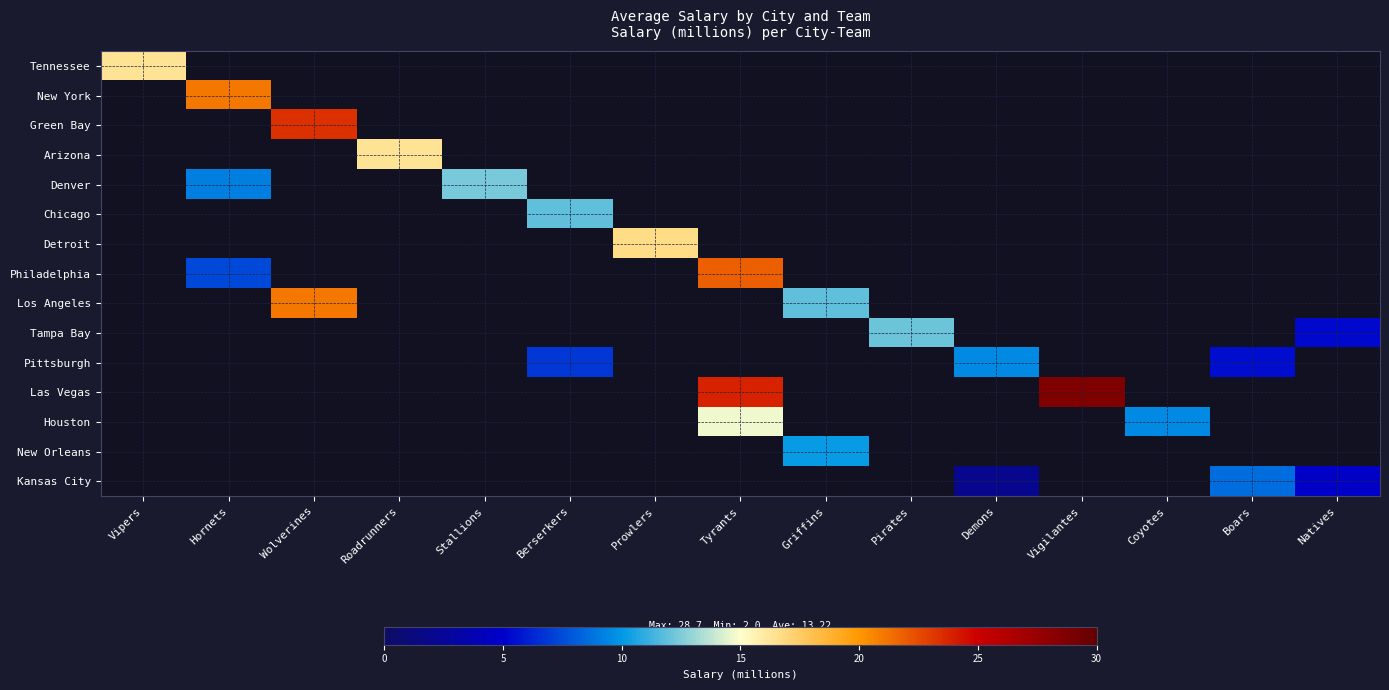

Reading right to left, list all the values displayed in this chart.

Tennessee: Natives=0.0	Boars=0.0	Coyotes=0.0	Vigilantes=0.0	Demons=0.0	Pirates=0.0	Griffins=0.0	Tyrants=0.0	Prowlers=0.0	Berserkers=0.0	Stallions=0.0	Roadrunners=0.0	Wolverines=0.0	Hornets=0.0	Vipers=16.3
New York: Natives=0.0	Boars=0.0	Coyotes=0.0	Vigilantes=0.0	Demons=0.0	Pirates=0.0	Griffins=0.0	Tyrants=0.0	Prowlers=0.0	Berserkers=0.0	Stallions=0.0	Roadrunners=0.0	Wolverines=0.0	Hornets=21.0	Vipers=0.0
Green Bay: Natives=0.0	Boars=0.0	Coyotes=0.0	Vigilantes=0.0	Demons=0.0	Pirates=0.0	Griffins=0.0	Tyrants=0.0	Prowlers=0.0	Berserkers=0.0	Stallions=0.0	Roadrunners=0.0	Wolverines=23.4	Hornets=0.0	Vipers=0.0
Arizona: Natives=0.0	Boars=0.0	Coyotes=0.0	Vigilantes=0.0	Demons=0.0	Pirates=0.0	Griffins=0.0	Tyrants=0.0	Prowlers=0.0	Berserkers=0.0	Stallions=0.0	Roadrunners=16.3	Wolverines=0.0	Hornets=0.0	Vipers=0.0
Denver: Natives=0.0	Boars=0.0	Coyotes=0.0	Vigilantes=0.0	Demons=0.0	Pirates=0.0	Griffins=0.0	Tyrants=0.0	Prowlers=0.0	Berserkers=0.0	Stallions=12.4	Roadrunners=0.0	Wolverines=0.0	Hornets=9.2	Vipers=0.0
Chicago: Natives=0.0	Boars=0.0	Coyotes=0.0	Vigilantes=0.0	Demons=0.0	Pirates=0.0	Griffins=0.0	Tyrants=0.0	Prowlers=0.0	Berserkers=11.9	Stallions=0.0	Roadrunners=0.0	Wolverines=0.0	Hornets=0.0	Vipers=0.0
Detroit: Natives=0.0	Boars=0.0	Coyotes=0.0	Vigilantes=0.0	Demons=0.0	Pirates=0.0	Griffins=0.0	Tyrants=0.0	Prowlers=16.7	Berserkers=0.0	Stallions=0.0	Roadrunners=0.0	Wolverines=0.0	Hornets=0.0	Vipers=0.0
Philadelphia: Natives=0.0	Boars=0.0	Coyotes=0.0	Vigilantes=0.0	Demons=0.0	Pirates=0.0	Griffins=0.0	Tyrants=21.9	Prowlers=0.0	Berserkers=0.0	Stallions=0.0	Roadrunners=0.0	Wolverines=0.0	Hornets=7.4	Vipers=0.0
Los Angeles: Natives=0.0	Boars=0.0	Coyotes=0.0	Vigilantes=0.0	Demons=0.0	Pirates=0.0	Griffins=11.9	Tyrants=0.0	Prowlers=0.0	Berserkers=0.0	Stallions=0.0	Roadrunners=0.0	Wolverines=21.0	Hornets=0.0	Vipers=0.0
Tampa Bay: Natives=5.3	Boars=0.0	Coyotes=0.0	Vigilantes=0.0	Demons=0.0	Pirates=12.1	Griffins=0.0	Tyrants=0.0	Prowlers=0.0	Berserkers=0.0	Stallions=0.0	Roadrunners=0.0	Wolverines=0.0	Hornets=0.0	Vipers=0.0
Pittsburgh: Natives=0.0	Boars=5.4	Coyotes=0.0	Vigilantes=0.0	Demons=9.5	Pirates=0.0	Griffins=0.0	Tyrants=0.0	Prowlers=0.0	Berserkers=6.8	Stallions=0.0	Roadrunners=0.0	Wolverines=0.0	Hornets=0.0	Vipers=0.0
Las Vegas: Natives=0.0	Boars=0.0	Coyotes=0.0	Vigilantes=28.7	Demons=0.0	Pirates=0.0	Griffins=0.0	Tyrants=23.8	Prowlers=0.0	Berserkers=0.0	Stallions=0.0	Roadrunners=0.0	Wolverines=0.0	Hornets=0.0	Vipers=0.0
Houston: Natives=0.0	Boars=0.0	Coyotes=9.5	Vigilantes=0.0	Demons=0.0	Pirates=0.0	Griffins=0.0	Tyrants=14.7	Prowlers=0.0	Berserkers=0.0	Stallions=0.0	Roadrunners=0.0	Wolverines=0.0	Hornets=0.0	Vipers=0.0
New Orleans: Natives=0.0	Boars=0.0	Coyotes=0.0	Vigilantes=0.0	Demons=0.0	Pirates=0.0	Griffins=10.1	Tyrants=0.0	Prowlers=0.0	Berserkers=0.0	Stallions=0.0	Roadrunners=0.0	Wolverines=0.0	Hornets=0.0	Vipers=0.0
Kansas City: Natives=4.7	Boars=8.6	Coyotes=0.0	Vigilantes=0.0	Demons=2.0	Pirates=0.0	Griffins=0.0	Tyrants=0.0	Prowlers=0.0	Berserkers=0.0	Stallions=0.0	Roadrunners=0.0	Wolverines=0.0	Hornets=0.0	Vipers=0.0